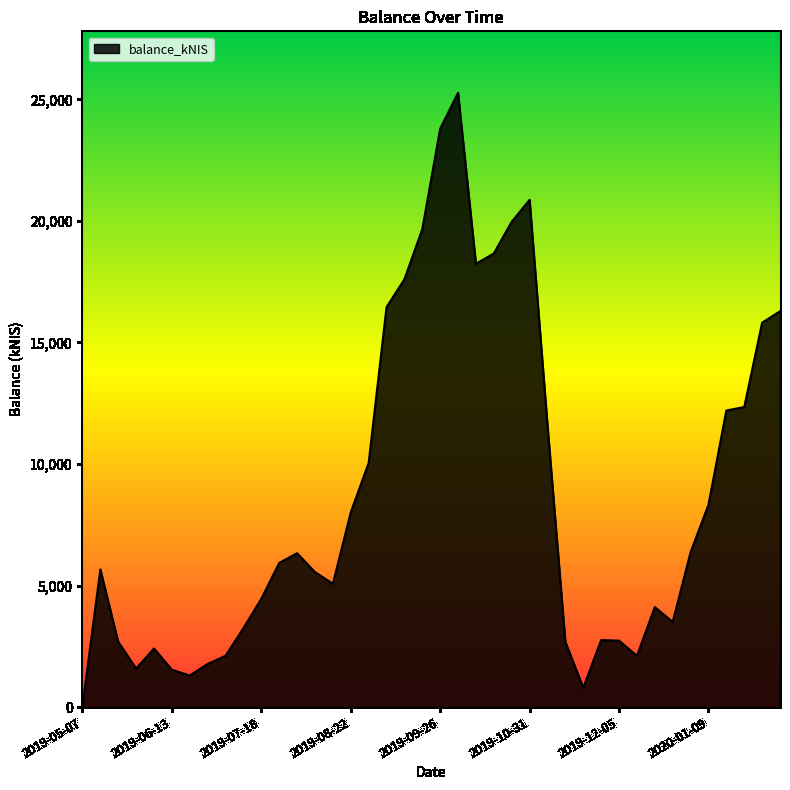

What is the greatest value displayed?

25270.9